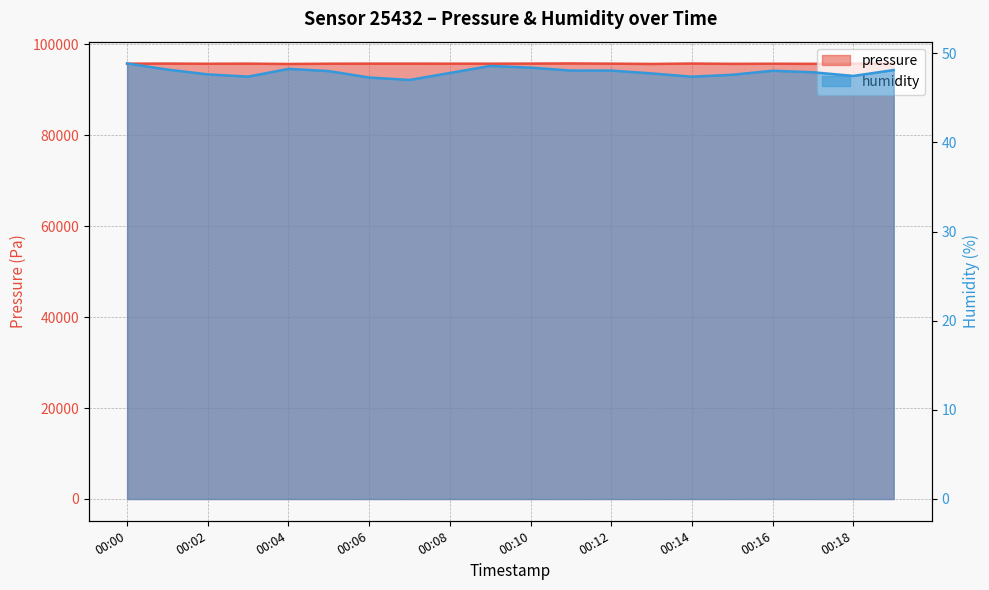

True or false: pressure and humidity intersect in this chart.

False